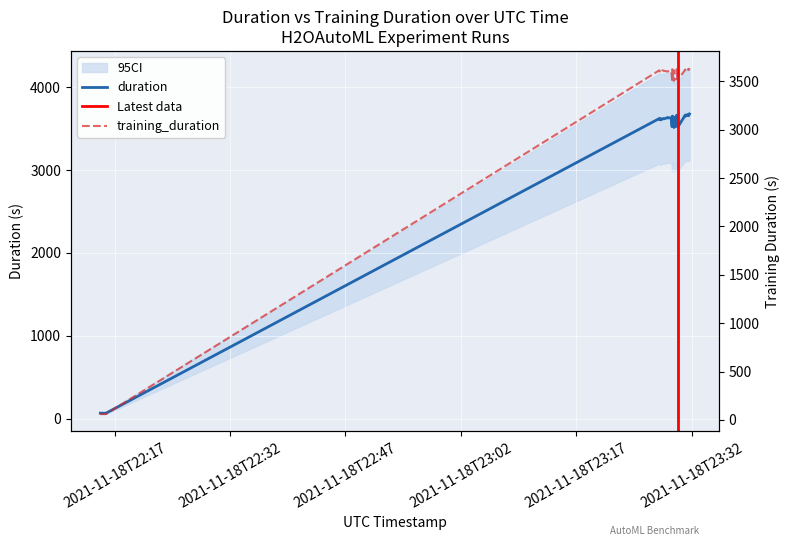

Which series has the widest spread of values?

training_duration